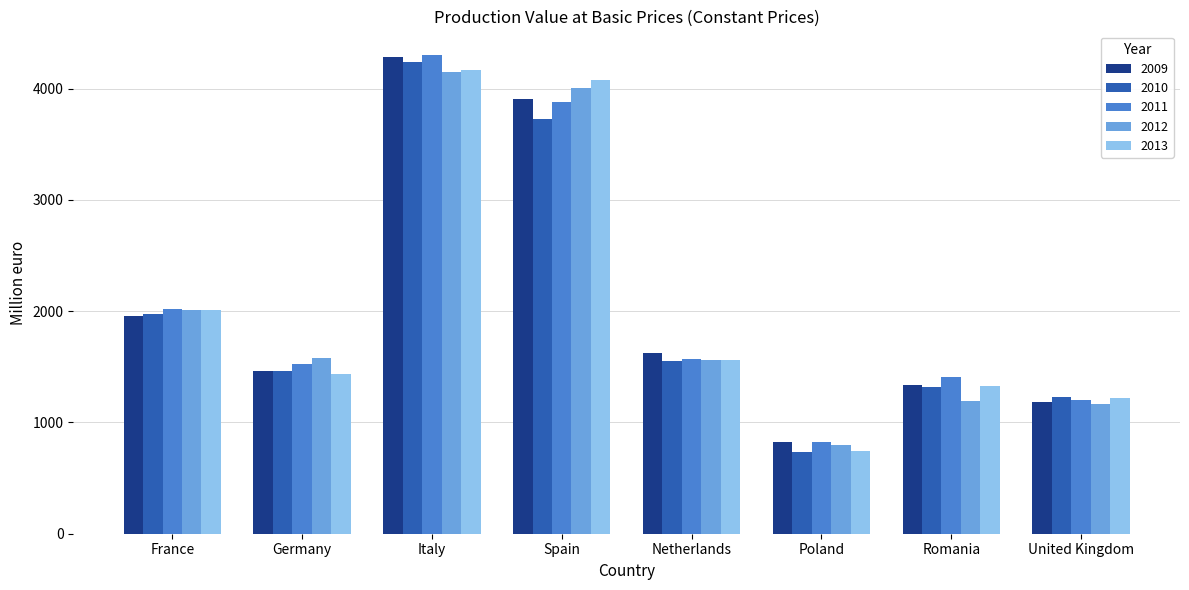

True or false: 2012 has a value of 795.9 at Poland.

True